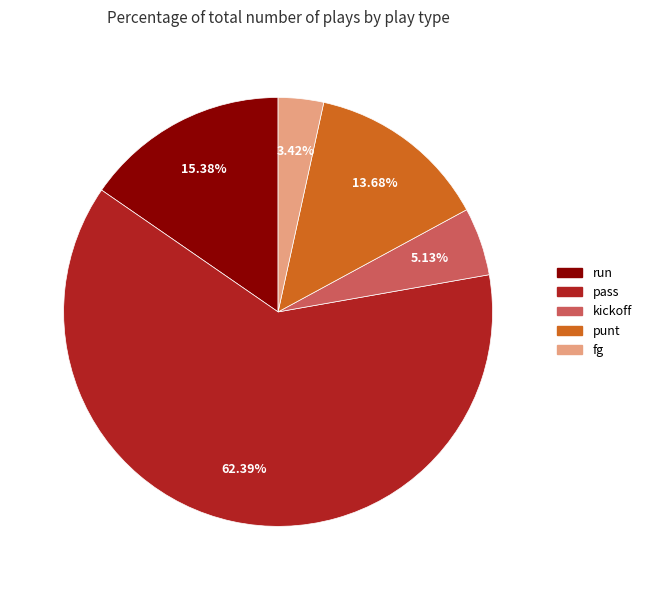

Rank the categories by value from lowest to highest.

fg, kickoff, punt, run, pass